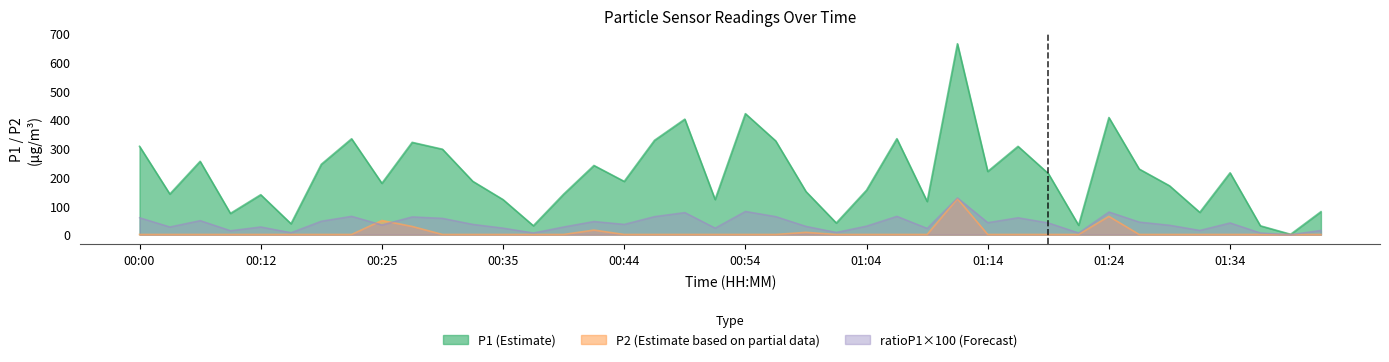

True or false: ratioP1 and P1 intersect in this chart.

False